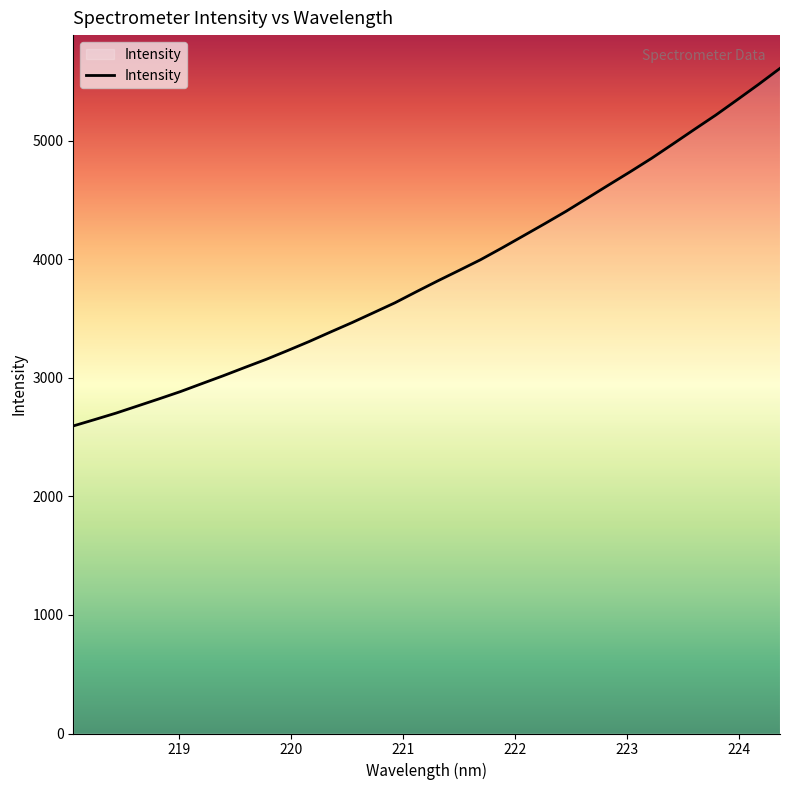

What is the maximum value shown in the chart?

5611.3